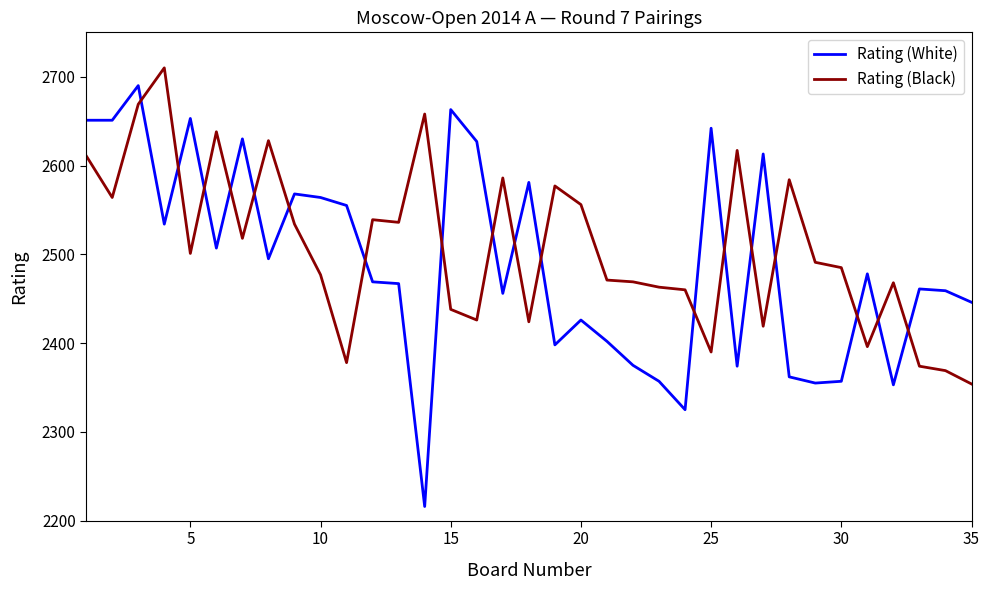

Rank the series by their average value, from lowest to highest.

Rating (White), Rating (Black)